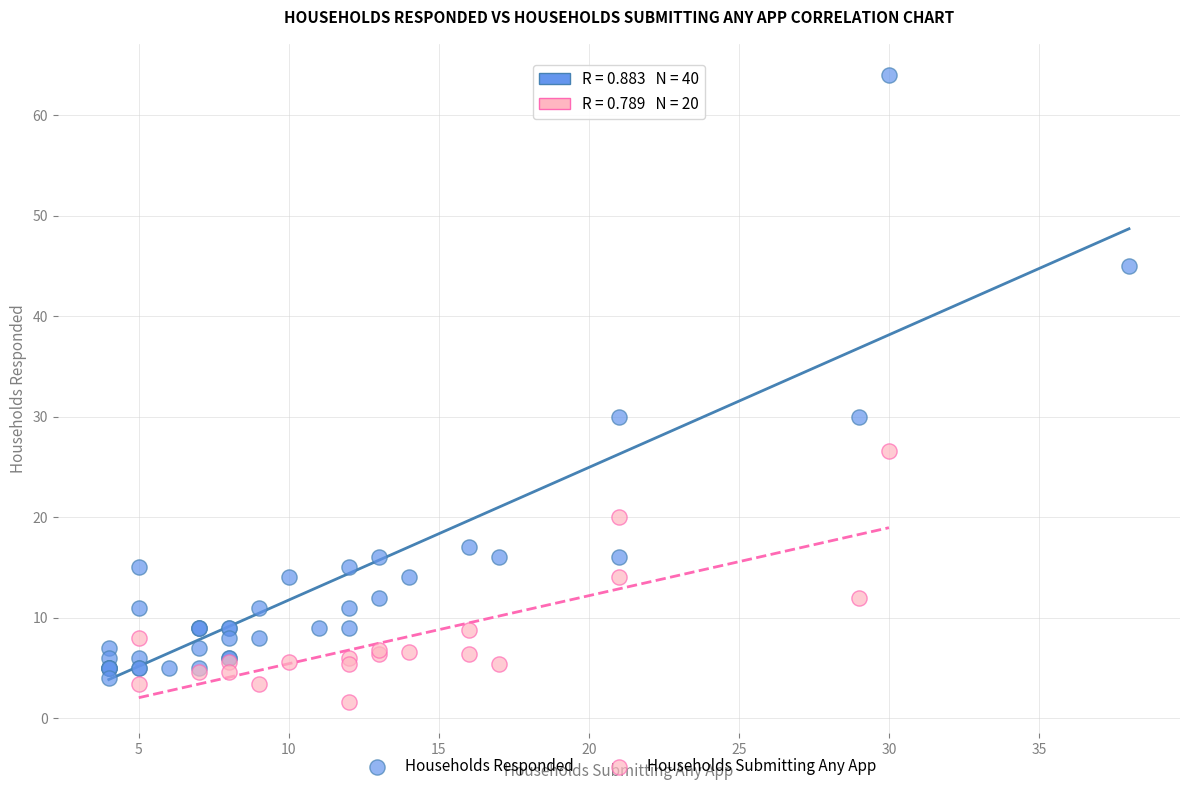

Which series contains the highest Y value?

Households Responded